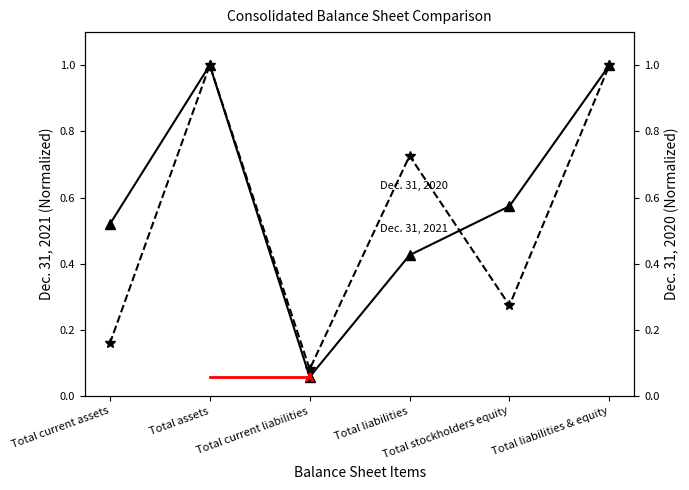

How many data points does each series have?

6